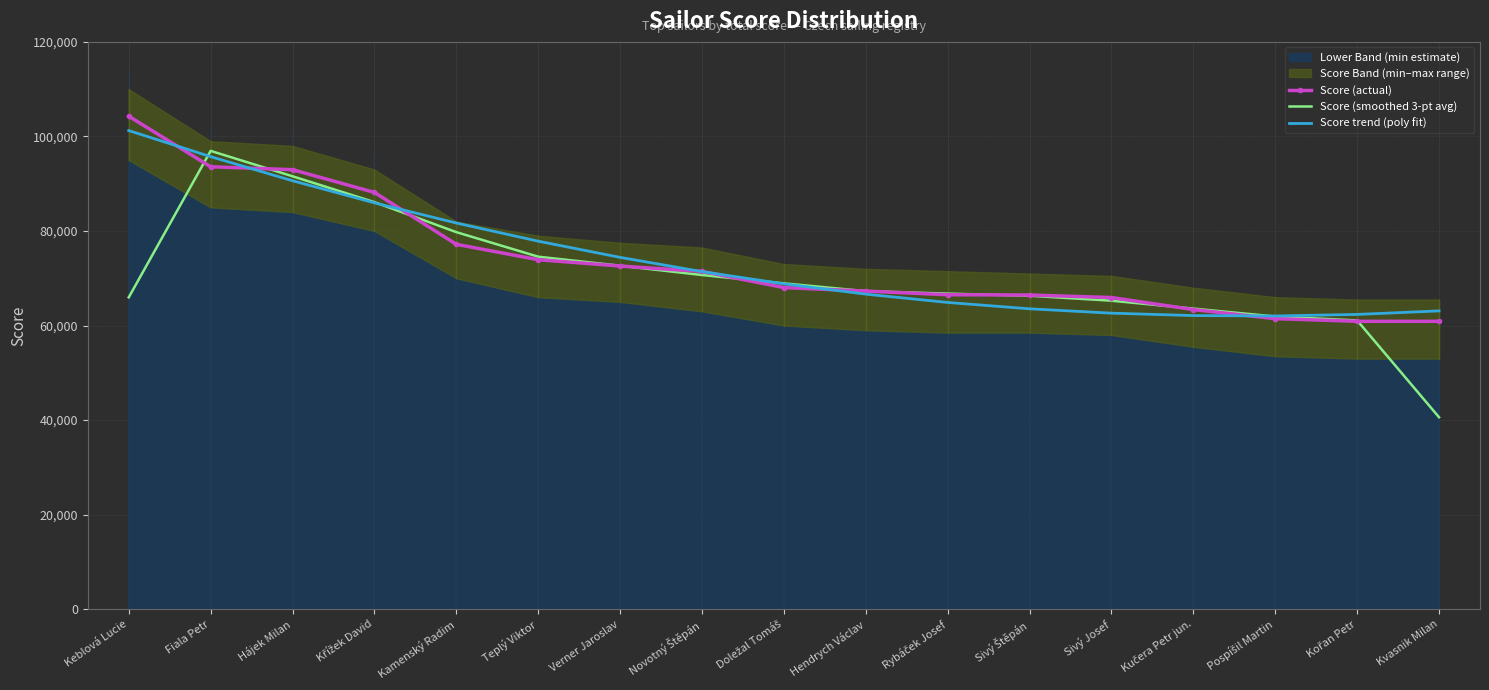

The Score trend (poly fit) series shows 101240.2 at Keblová Lucie. True or false?

True